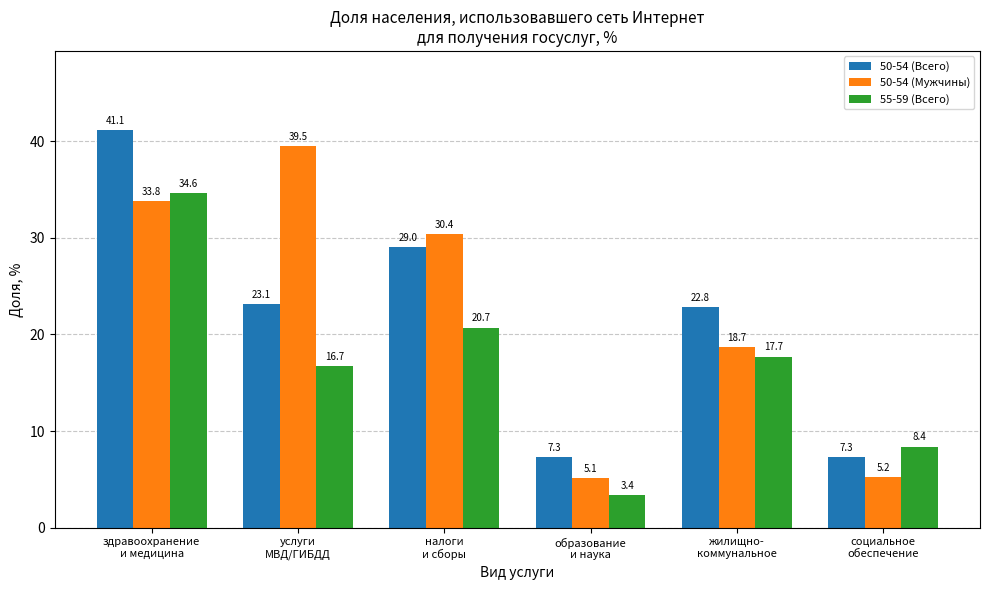

Are the bars grouped side by side (vs. stacked)?

Yes